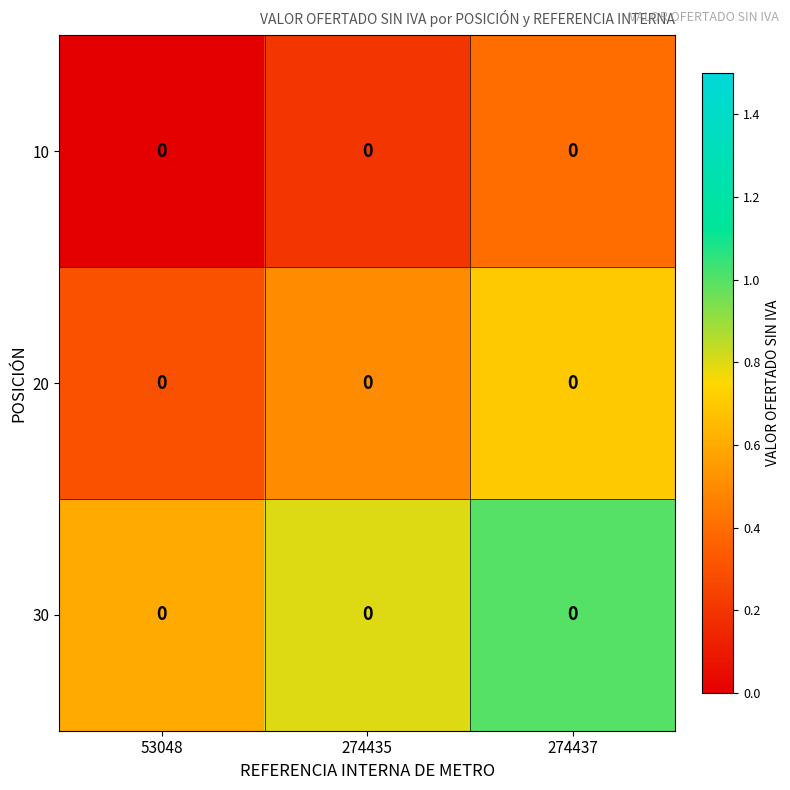

Read the 10 value at 274437.

0.4